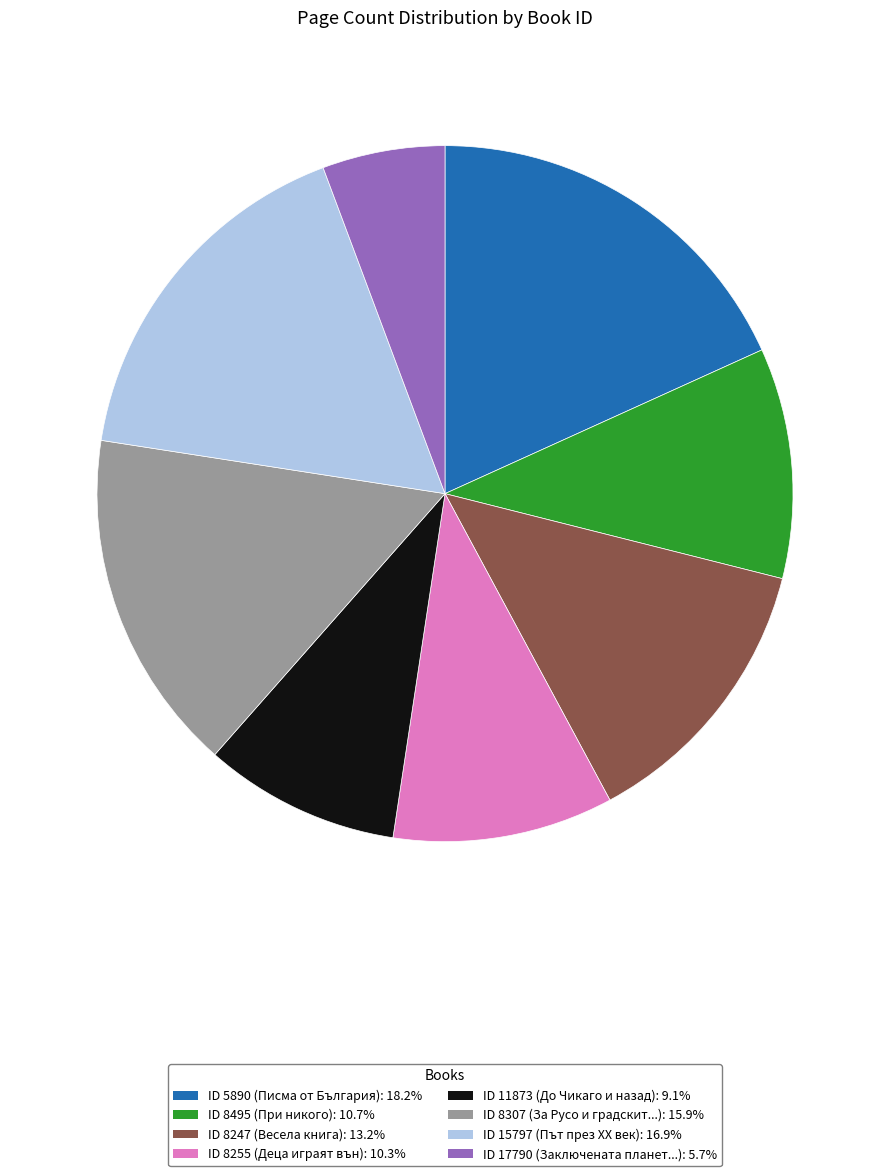

Is there any slice that represents more than half of the pie?

No